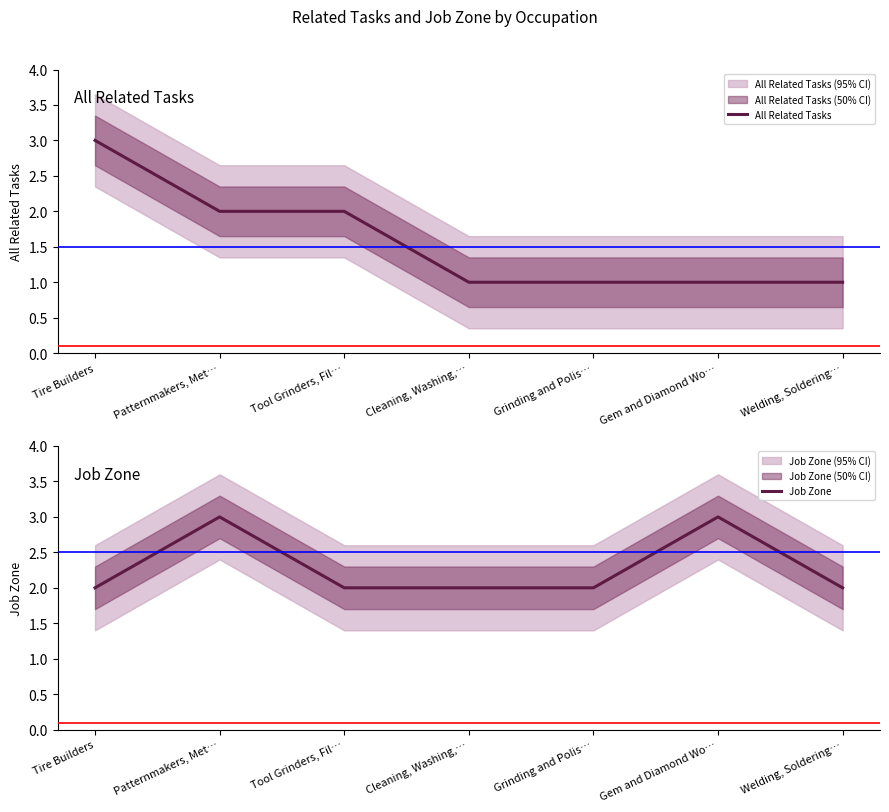

Reading left to right, list all the values displayed in this chart.

All Related Tasks: 3	2	2	1	1	1	1
Job Zone: 2	3	2	2	2	3	2